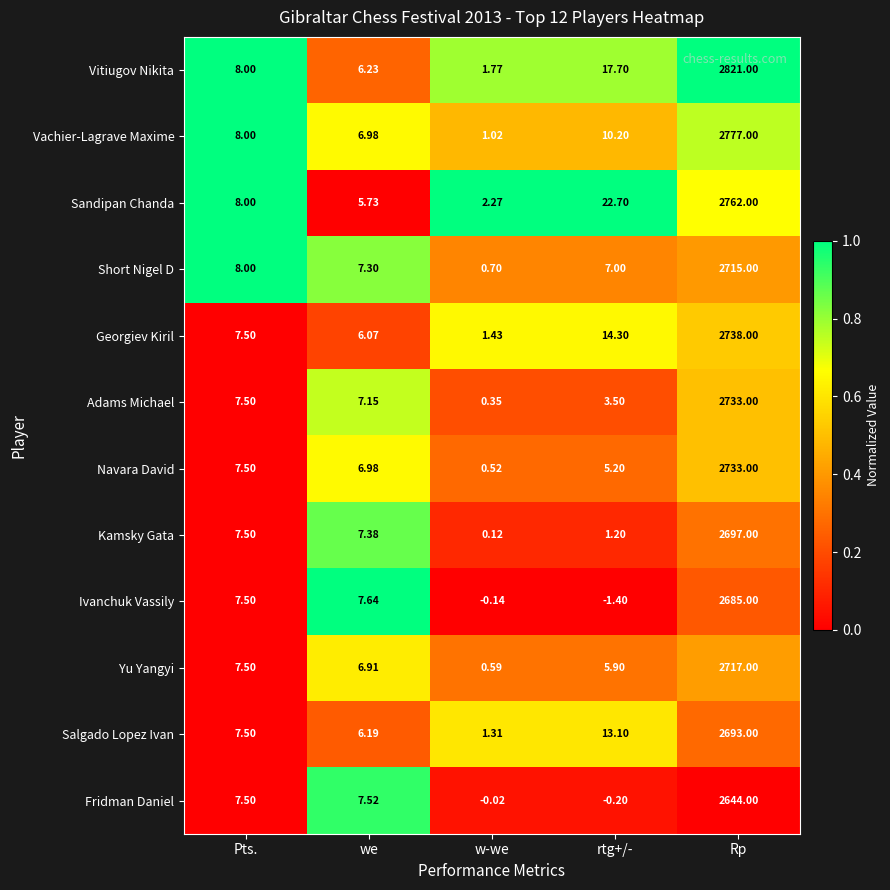

At which category does the chart reach its peak across all series?

Rp